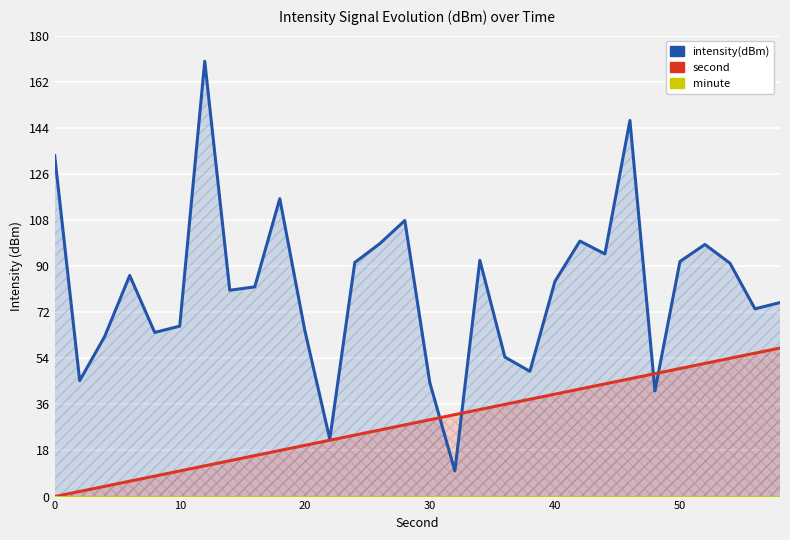

What is the average value of the intensity(dBm) series?

81.3